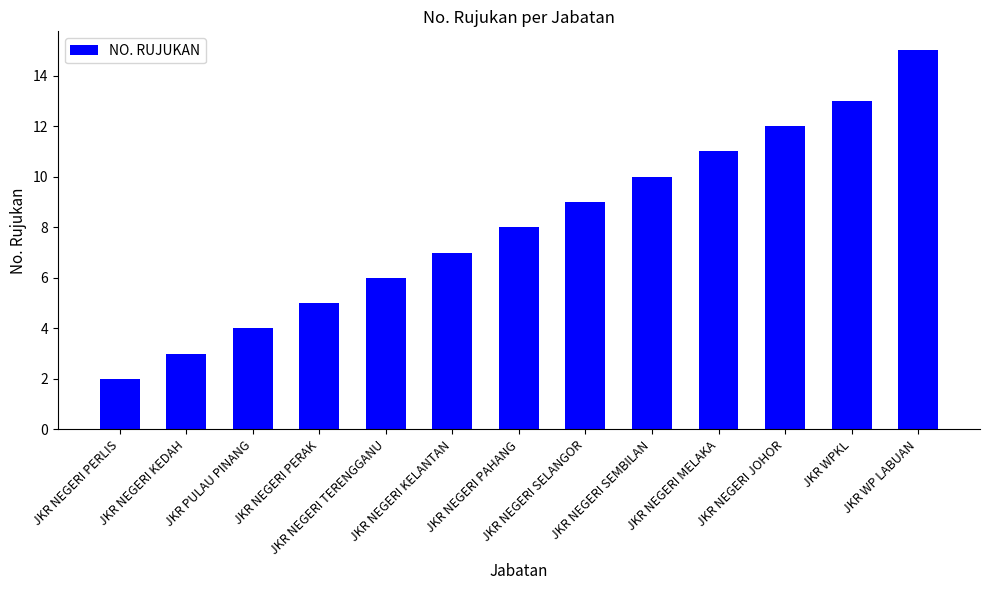

Approximately how many times larger is the value at JKR NEGERI MELAKA compared to JKR NEGERI JOHOR?

0.9